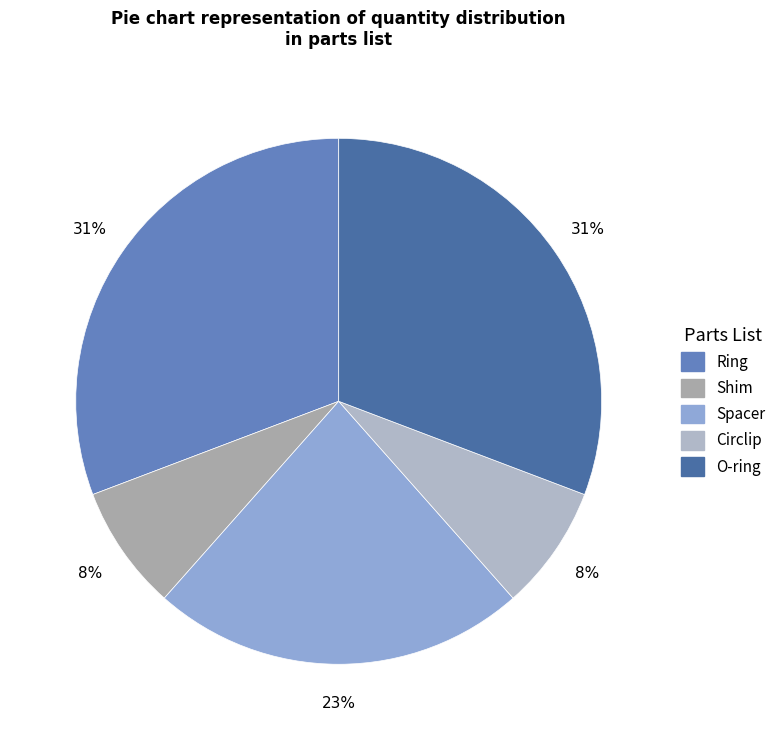

The Circlip slice represents 8% of the pie. True or false?

True